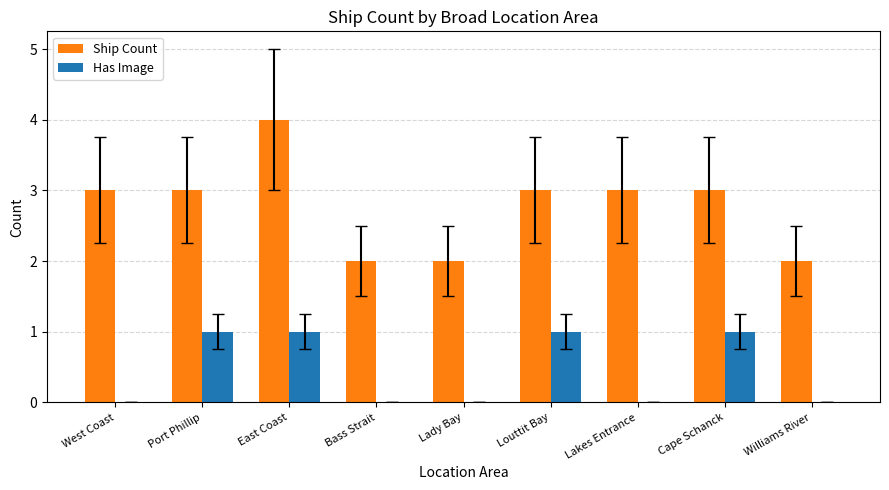

The value of Ship Count at Lakes Entrance is 3. True or false?

True